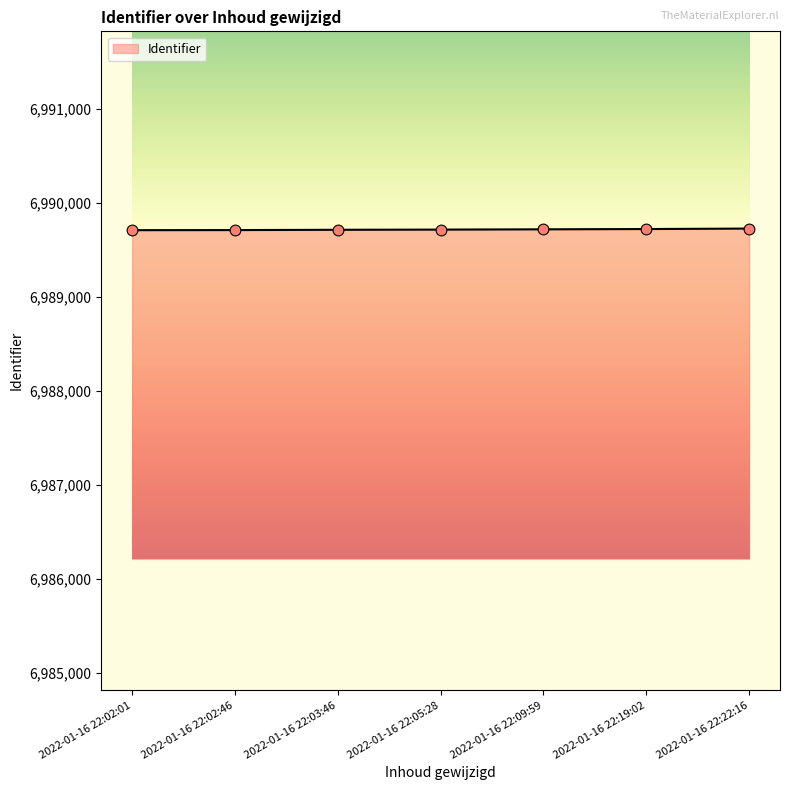

Approximately how many times larger is the value at 2022-01-16 22:02:01 compared to 2022-01-16 22:19:02?

1.0